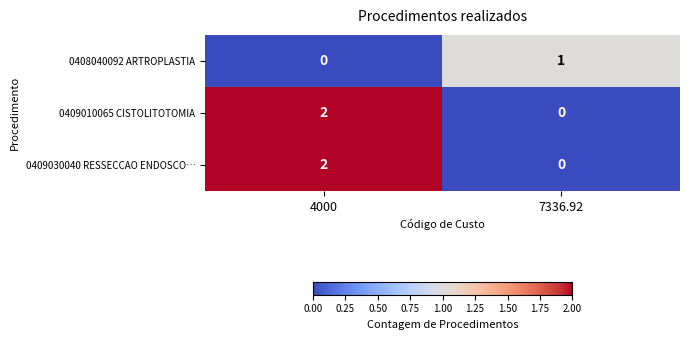

Rank the categories by 0409030040 RESSECCAO ENDOSCO… value from highest to lowest.

4000, 7336.92